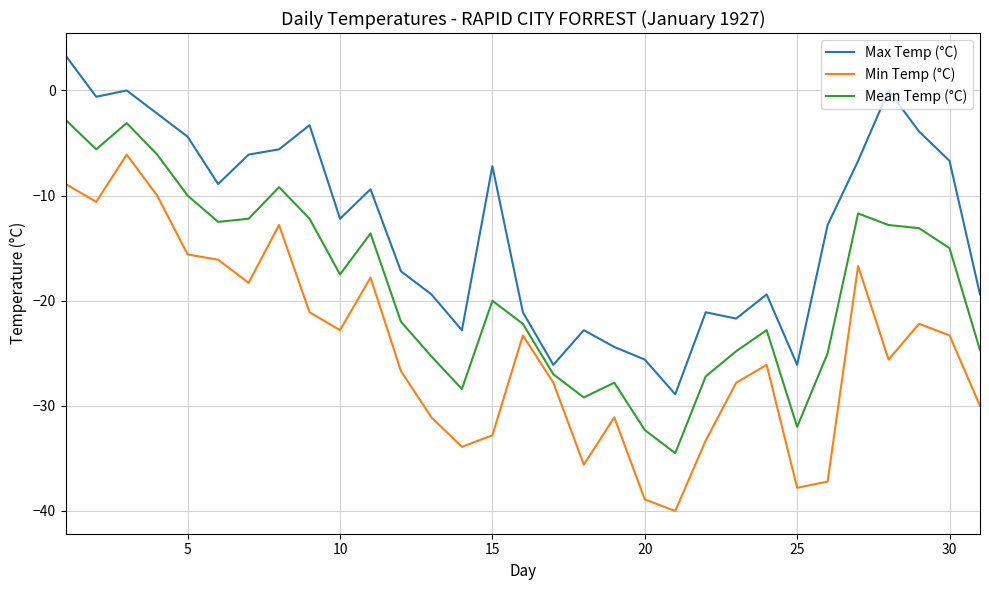

Which series has the widest spread of values?

Min Temp (°C)